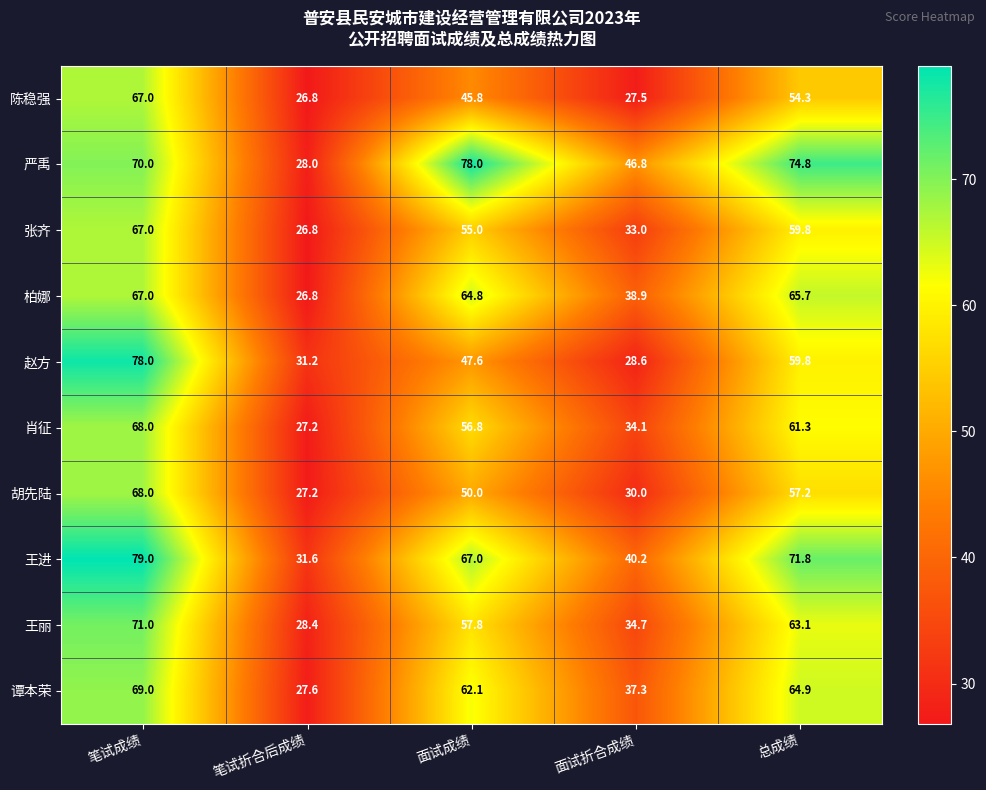

Which series has the largest total across all categories?

严禹